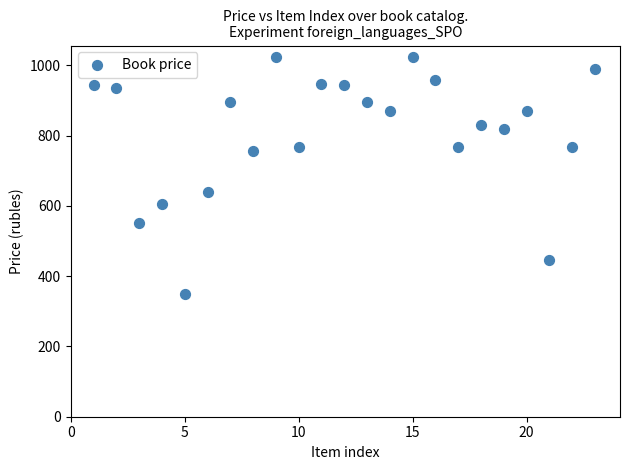

What Y value in the scatter plot is closest to 685?

638.7